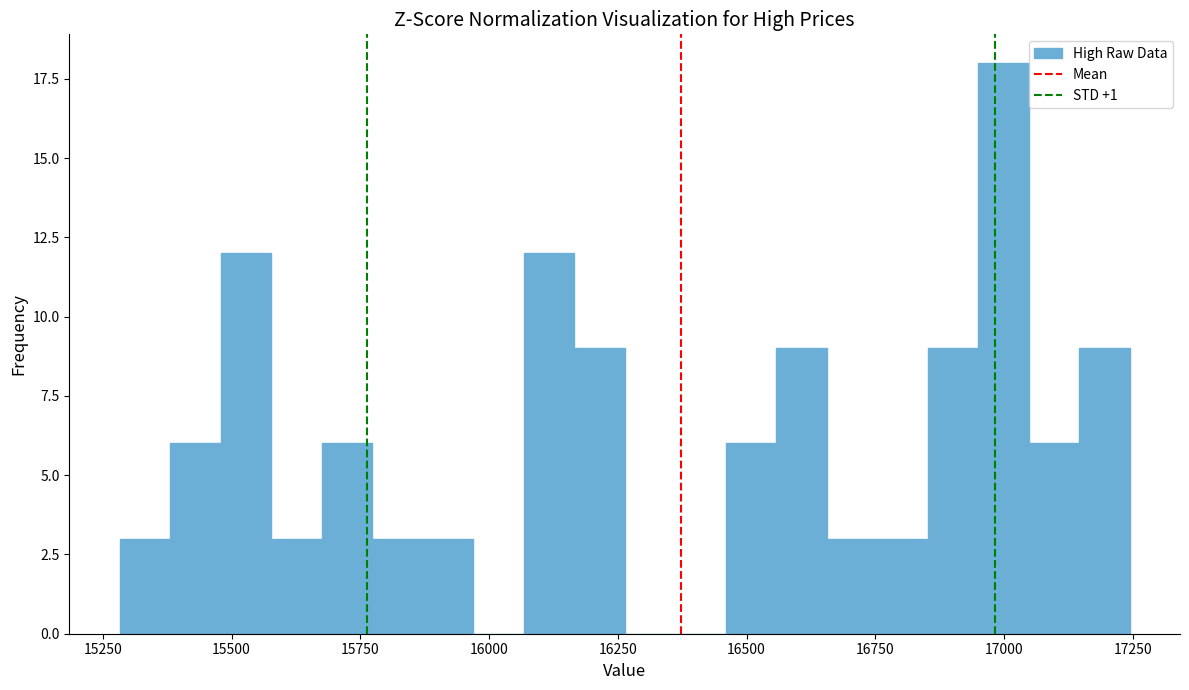

Around what value on the x-axis is the tallest bar? Give the approximate position of its centre, as read against the axis.

17000